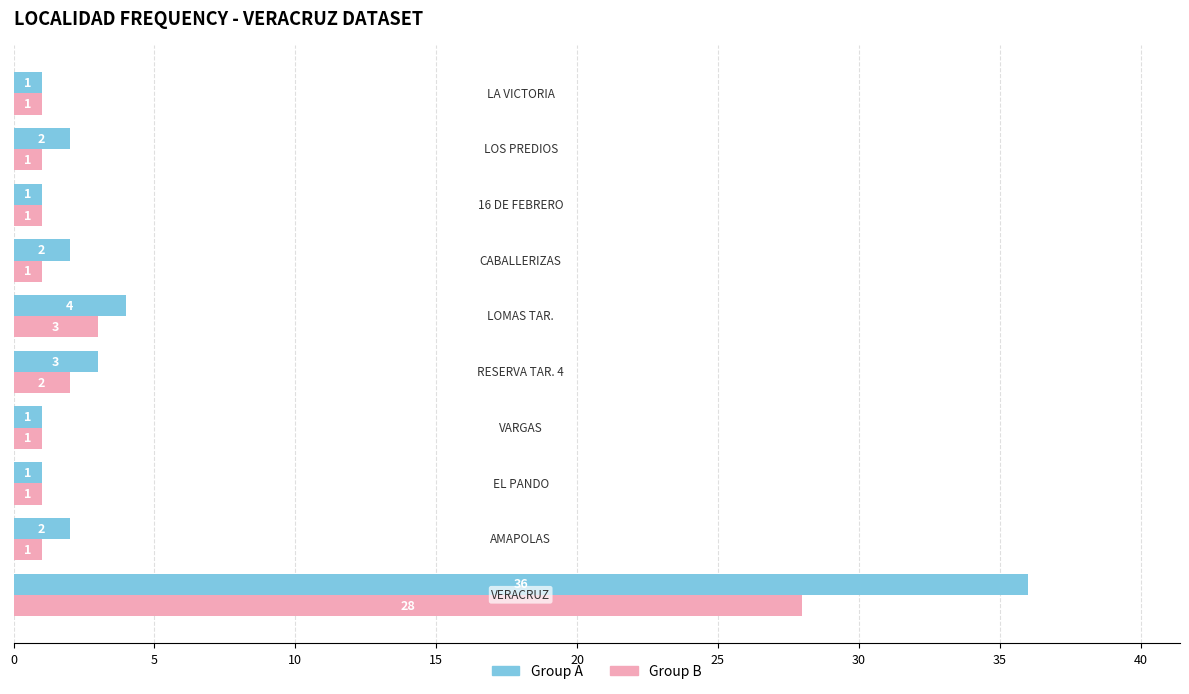

Rank the series by their average value, from lowest to highest.

Group B, Group A